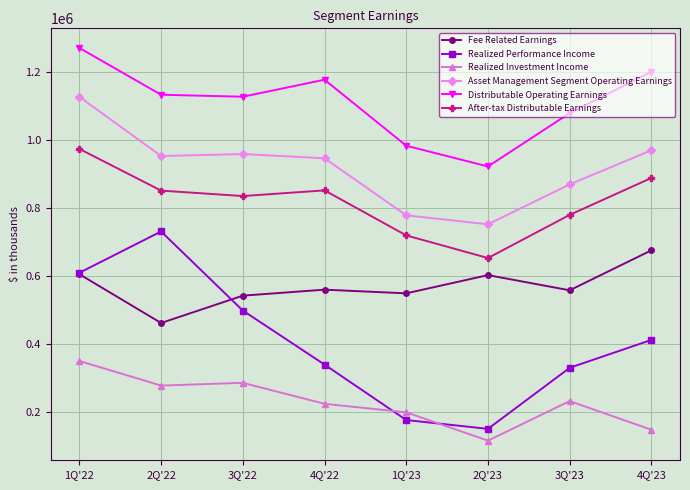

True or false: Realized Performance Income has a value of 860408 at 3Q'22.

False